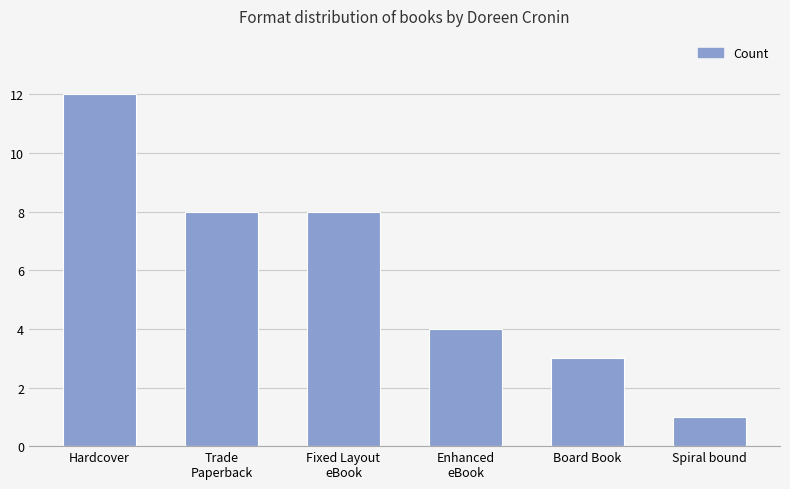

Between Enhanced
eBook and Spiral bound, which is larger?

Enhanced
eBook